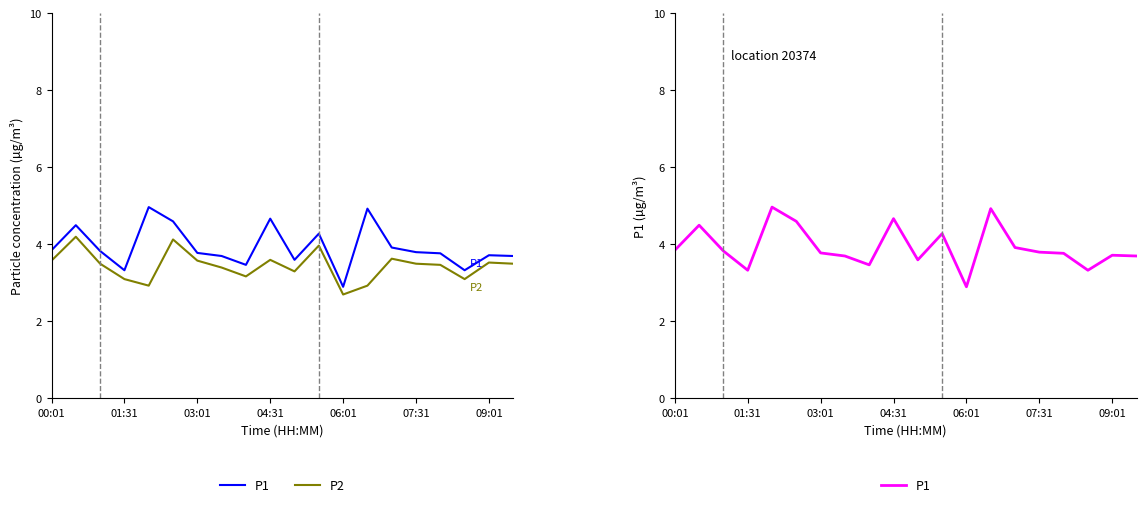

True or false: P2 has more than 2 interior local peaks.

True